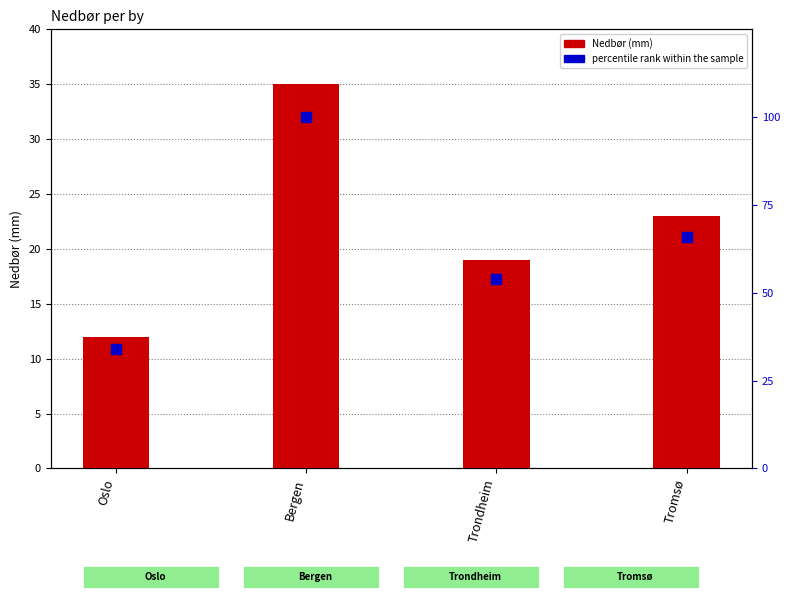

Which series has the largest Y range (max minus min)?

percentile rank within the sample